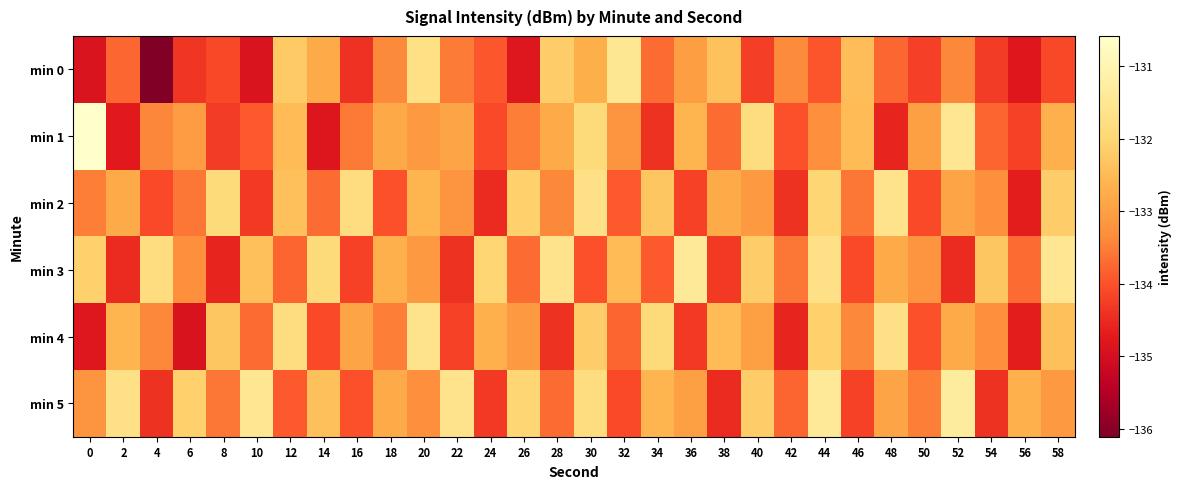

Which series changed the most between 8 and 44?

min 3